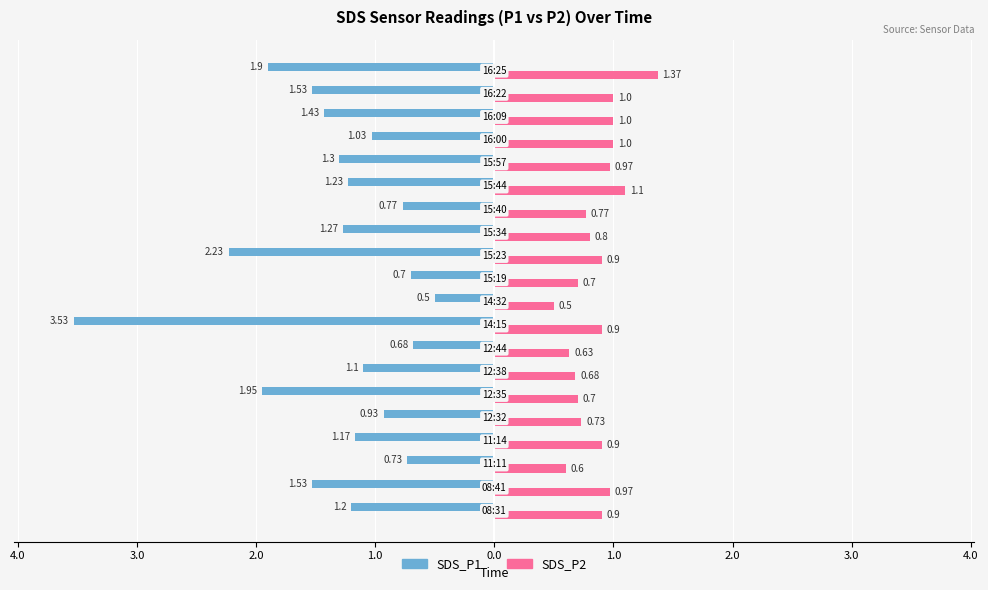

What is the difference between the maximum and minimum values in the SDS_P1 series?

3.0